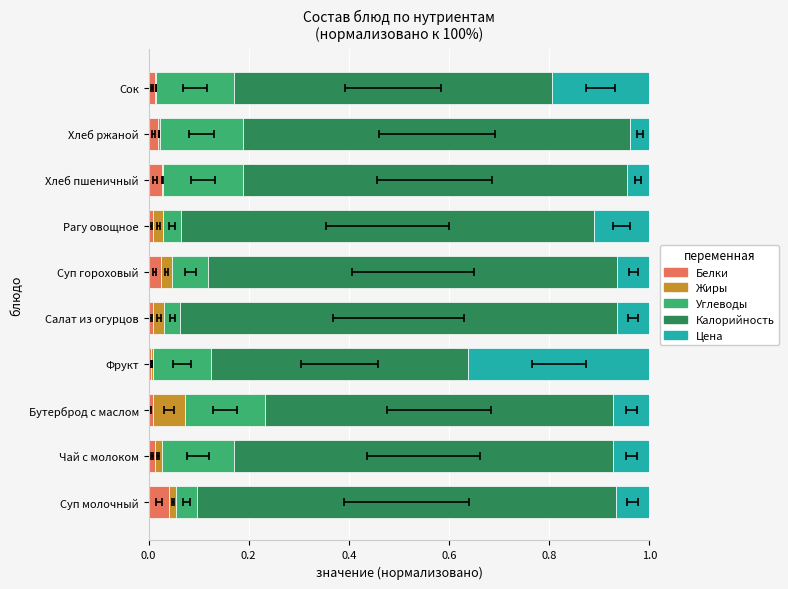

At which category is the sum across all series the highest?

Суп гороховый